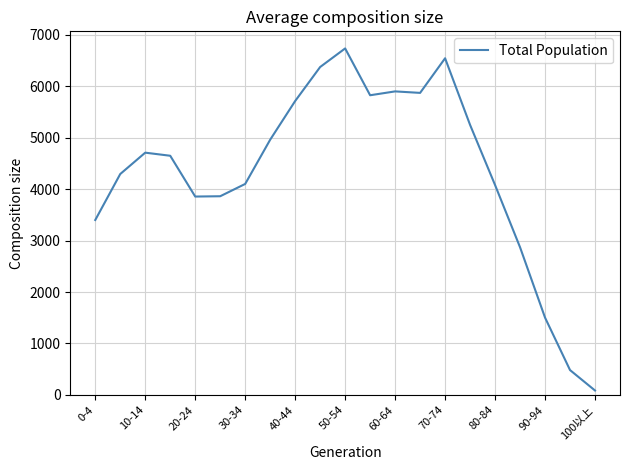

What is the greatest value displayed?

6735